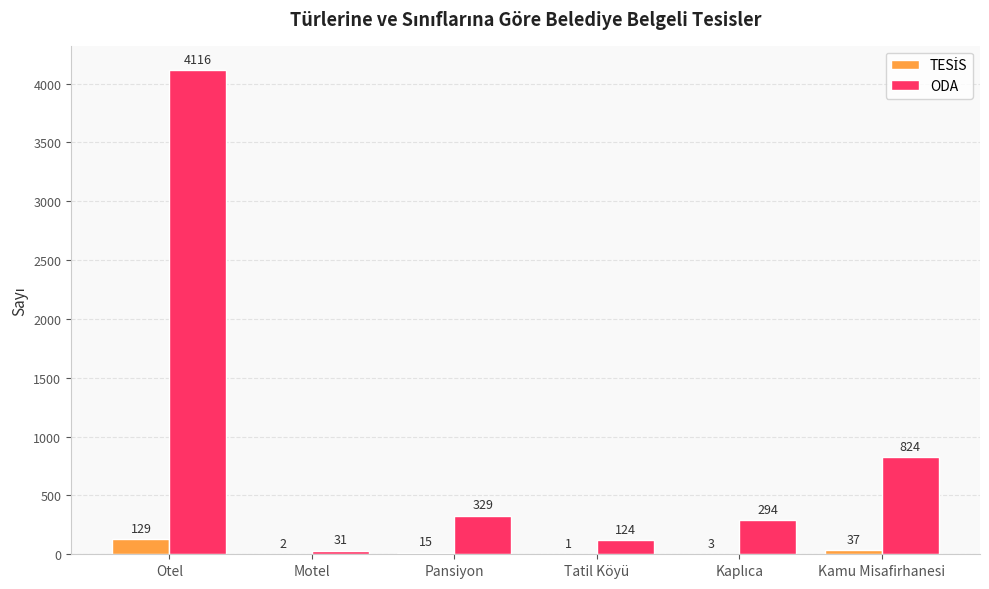

The ODA series shows 1095 at Kamu Misafirhanesi. True or false?

False